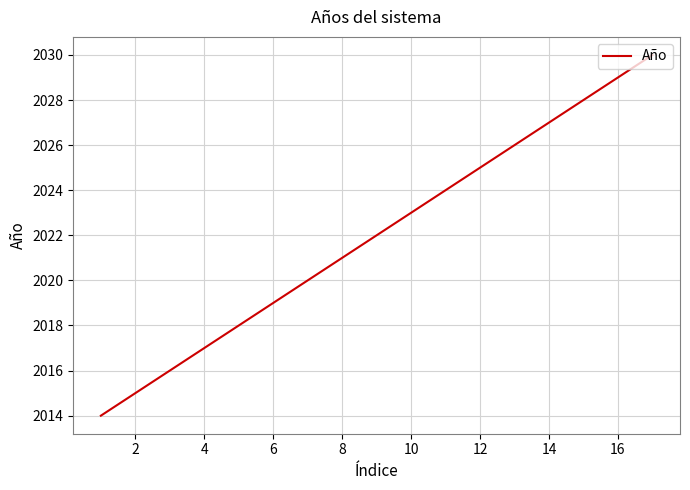

What is the difference between the maximum and minimum values?

16